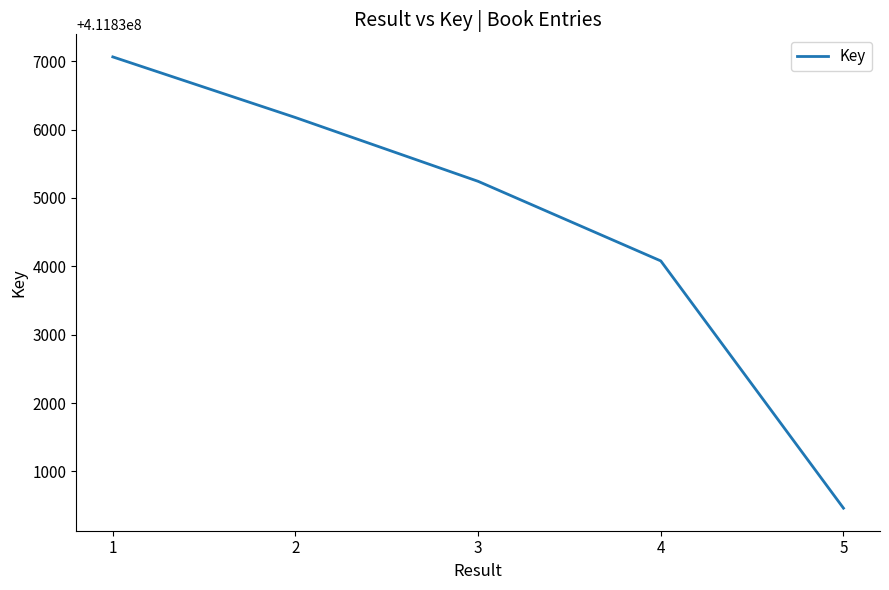

At which label does the data first exceed 411835242?

1